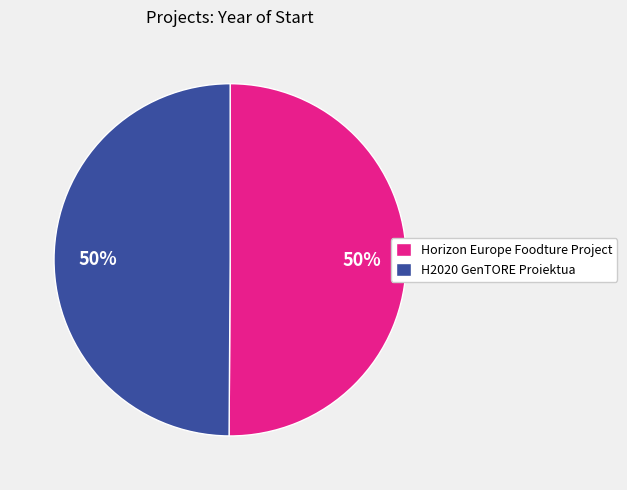

Approximately how many times larger is the value at Horizon Europe Foodture Project compared to H2020 GenTORE Proiektua?

1.0